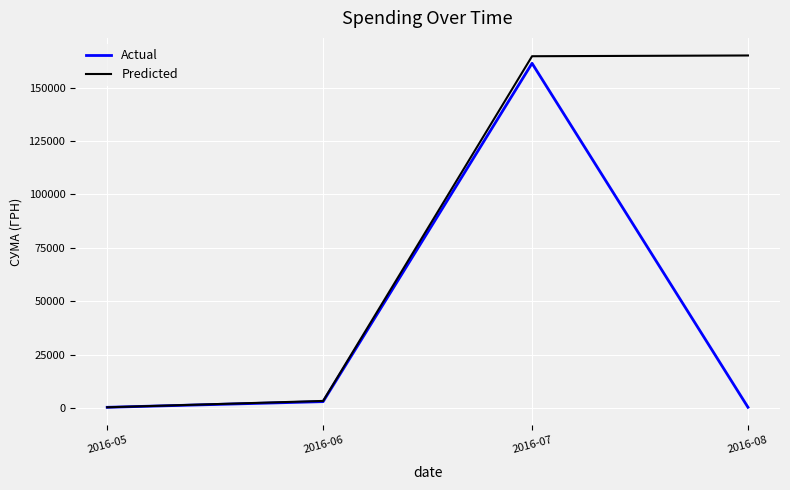

What are all the series names shown in the legend?

Actual, Predicted